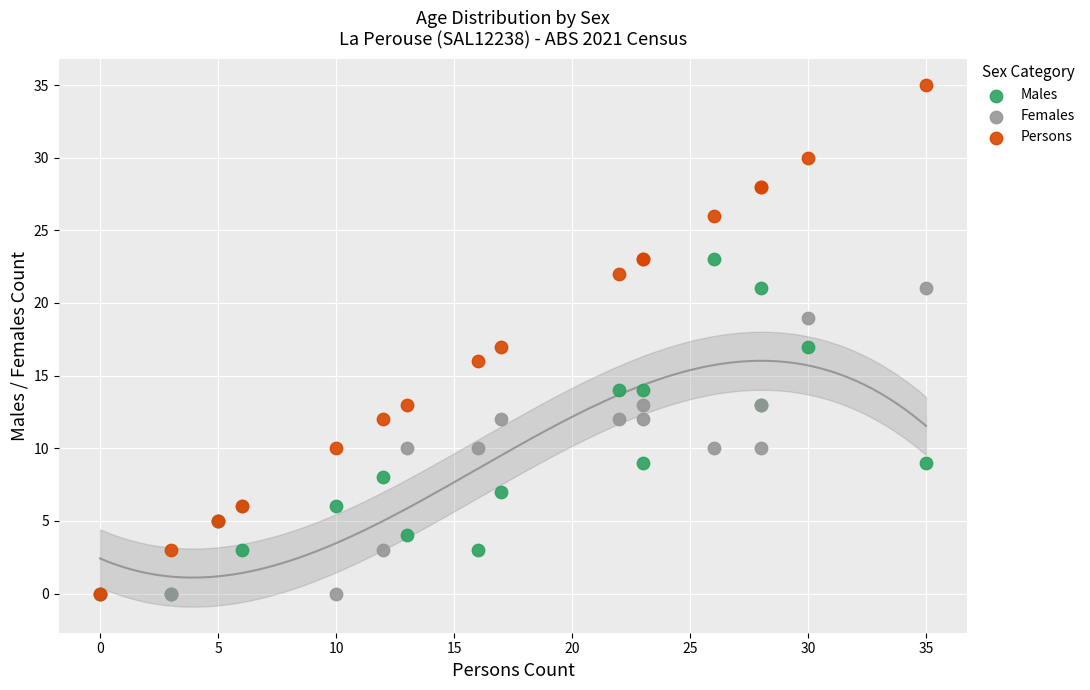

Which series reaches the maximum Y coordinate?

Persons